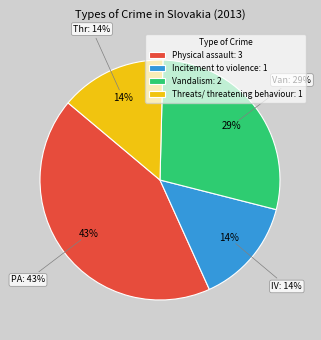

Do Vandalism and Incitement to violence together represent more than half of the pie?

No